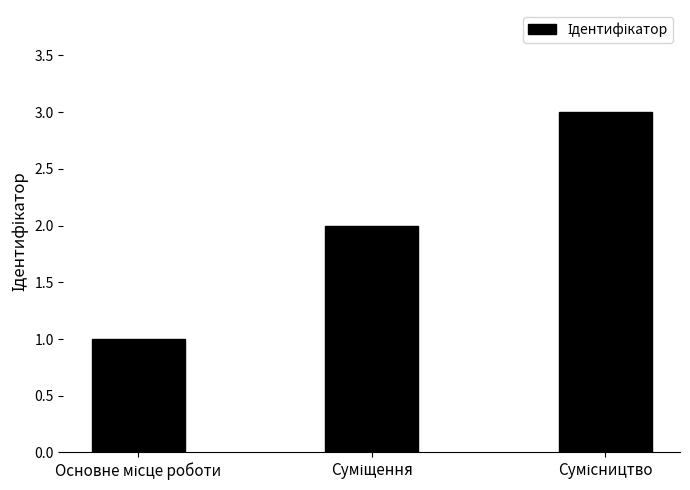

What is the greatest value displayed?

3